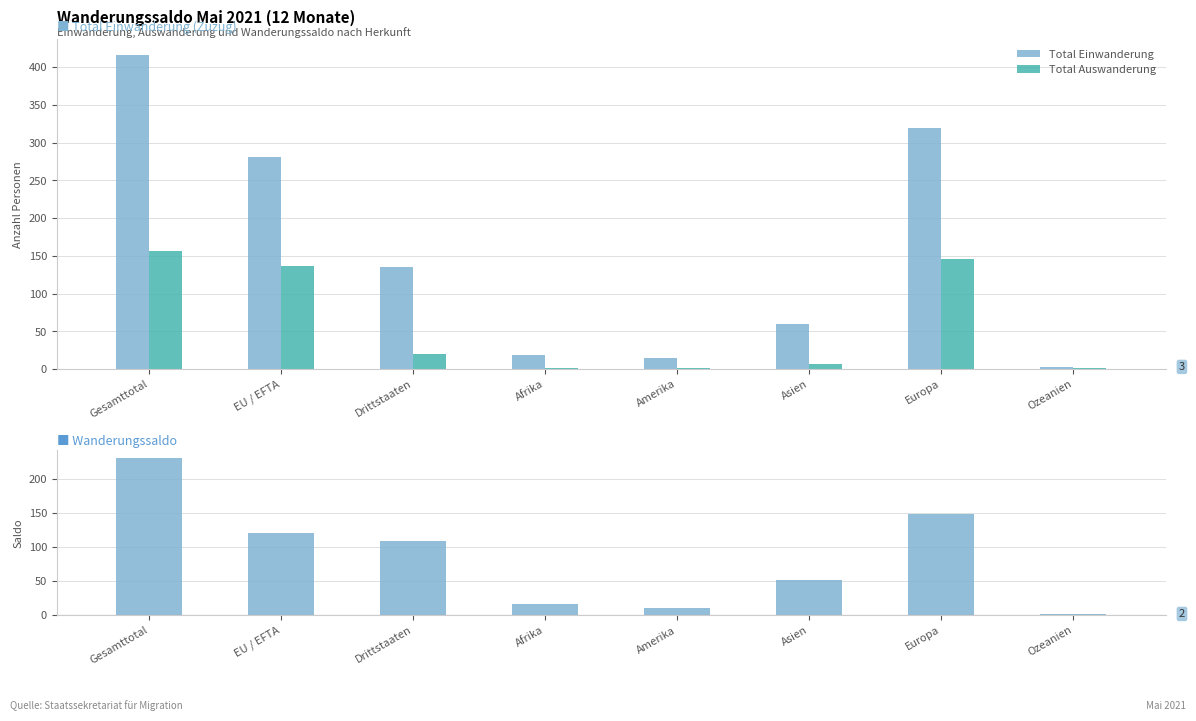

True or false: Total Einwanderung has a value of 28 at Afrika.

False